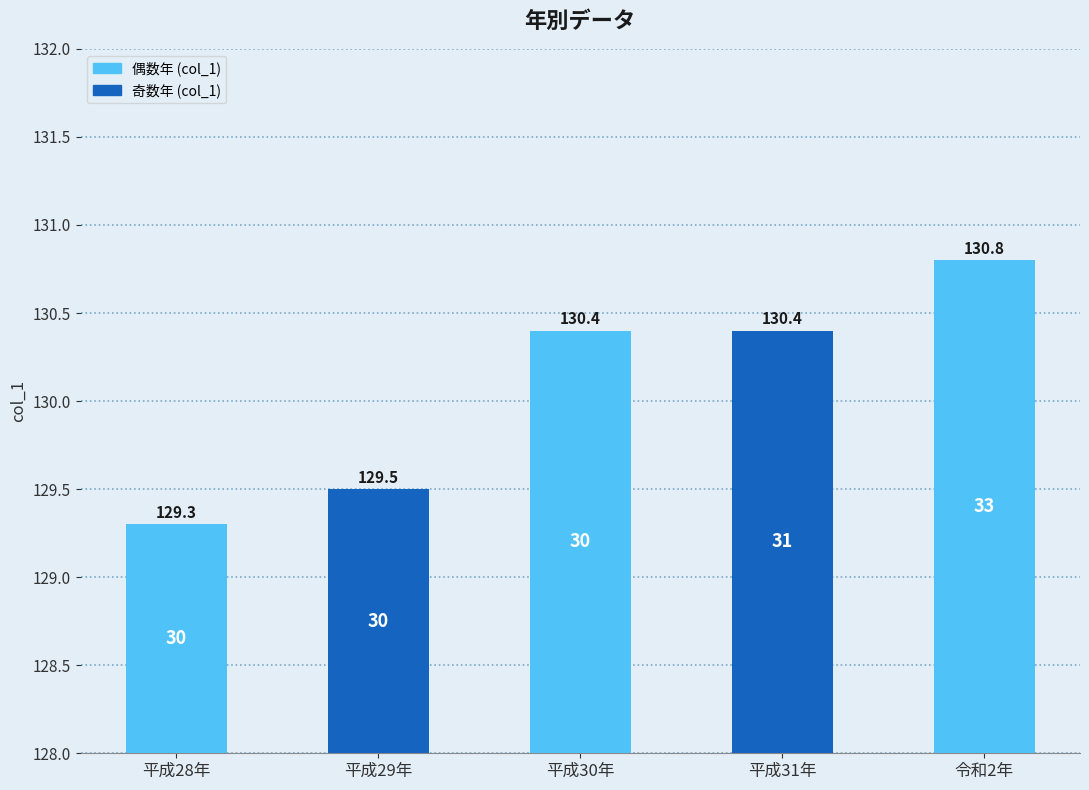

What is the sum of all values?

650.4